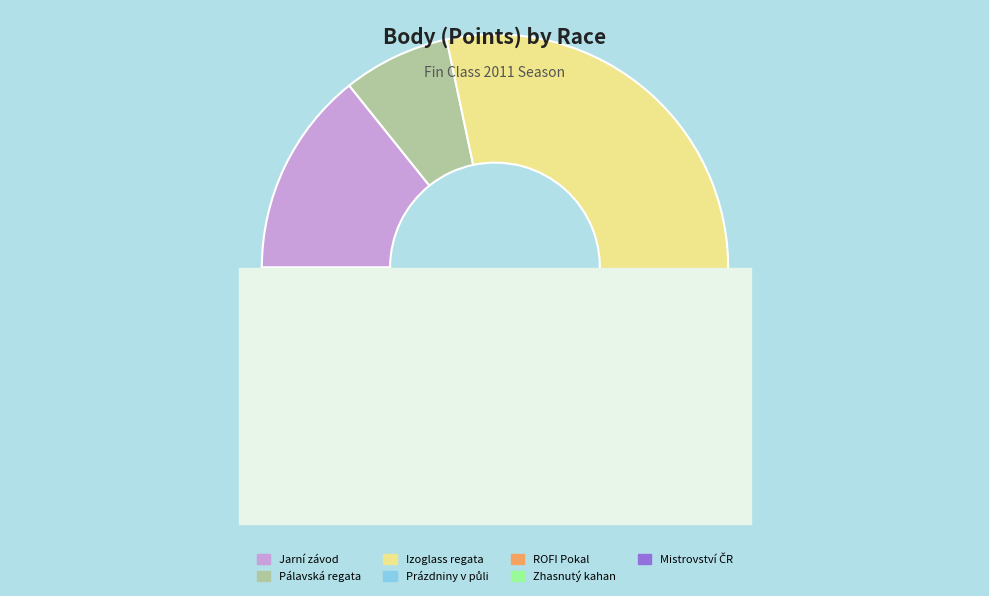

Is there a majority slice in this chart?

No